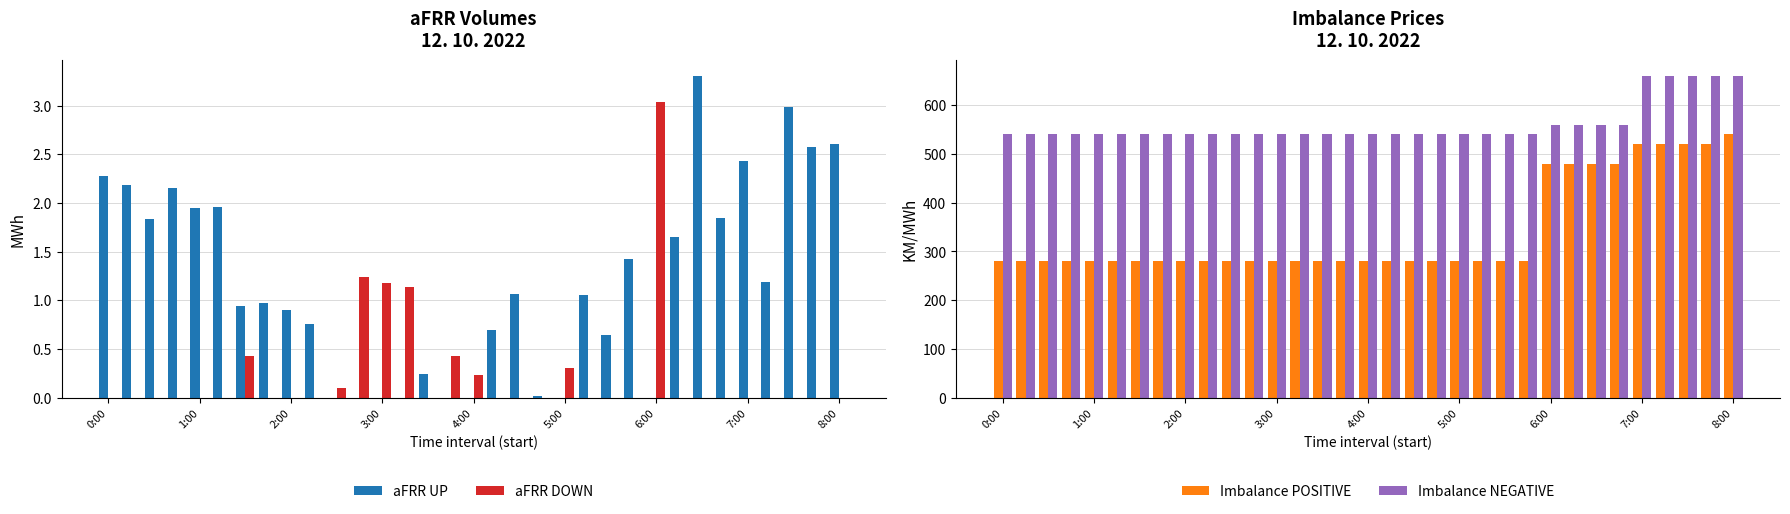

What is the average value of the Imbalance NEGATIVE series?

560